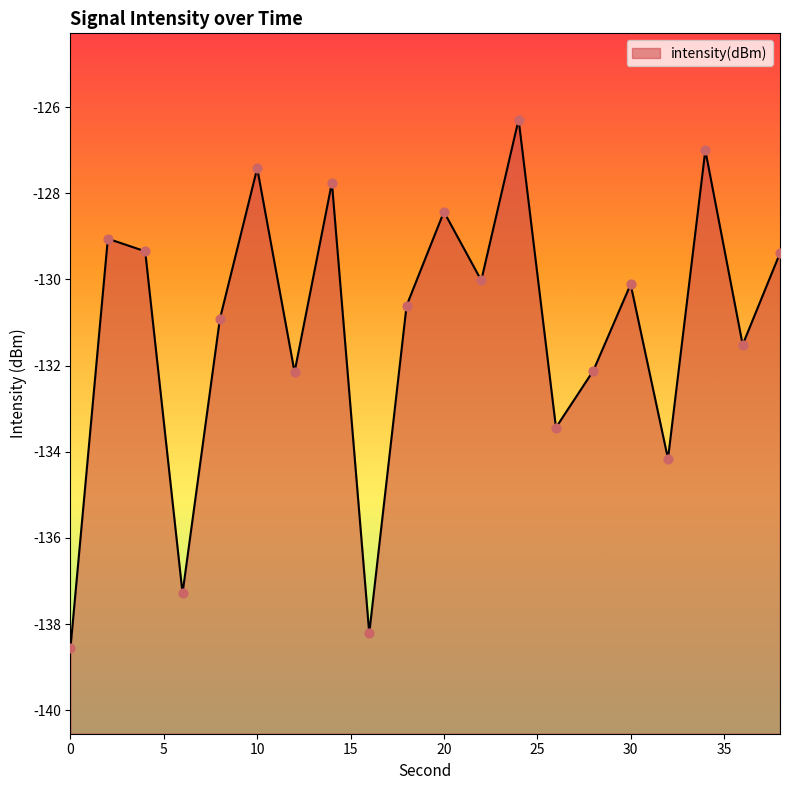

Which has a higher value, 8 or 2?

2